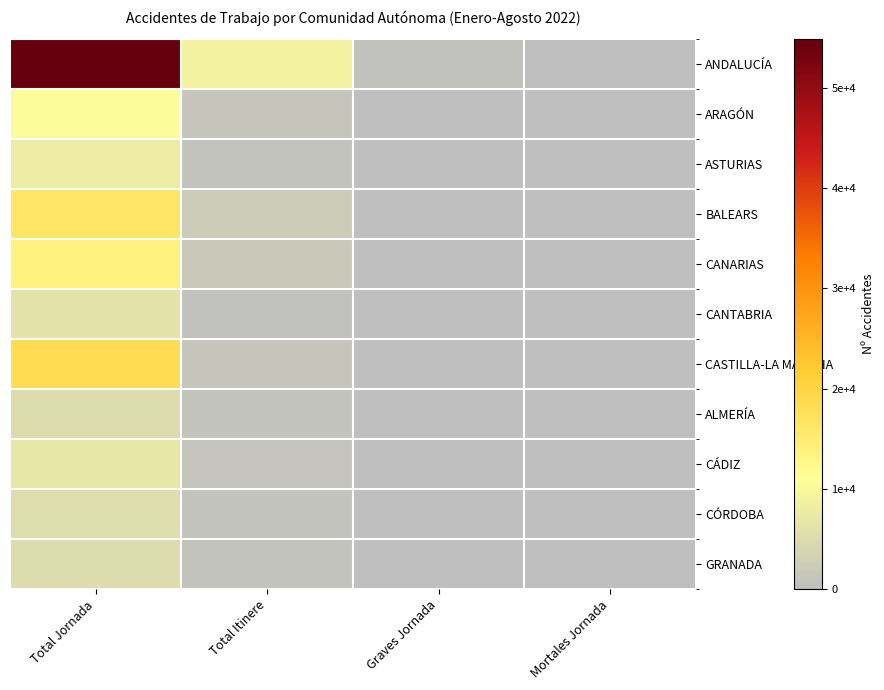

What is the minimum value shown in the chart?

2